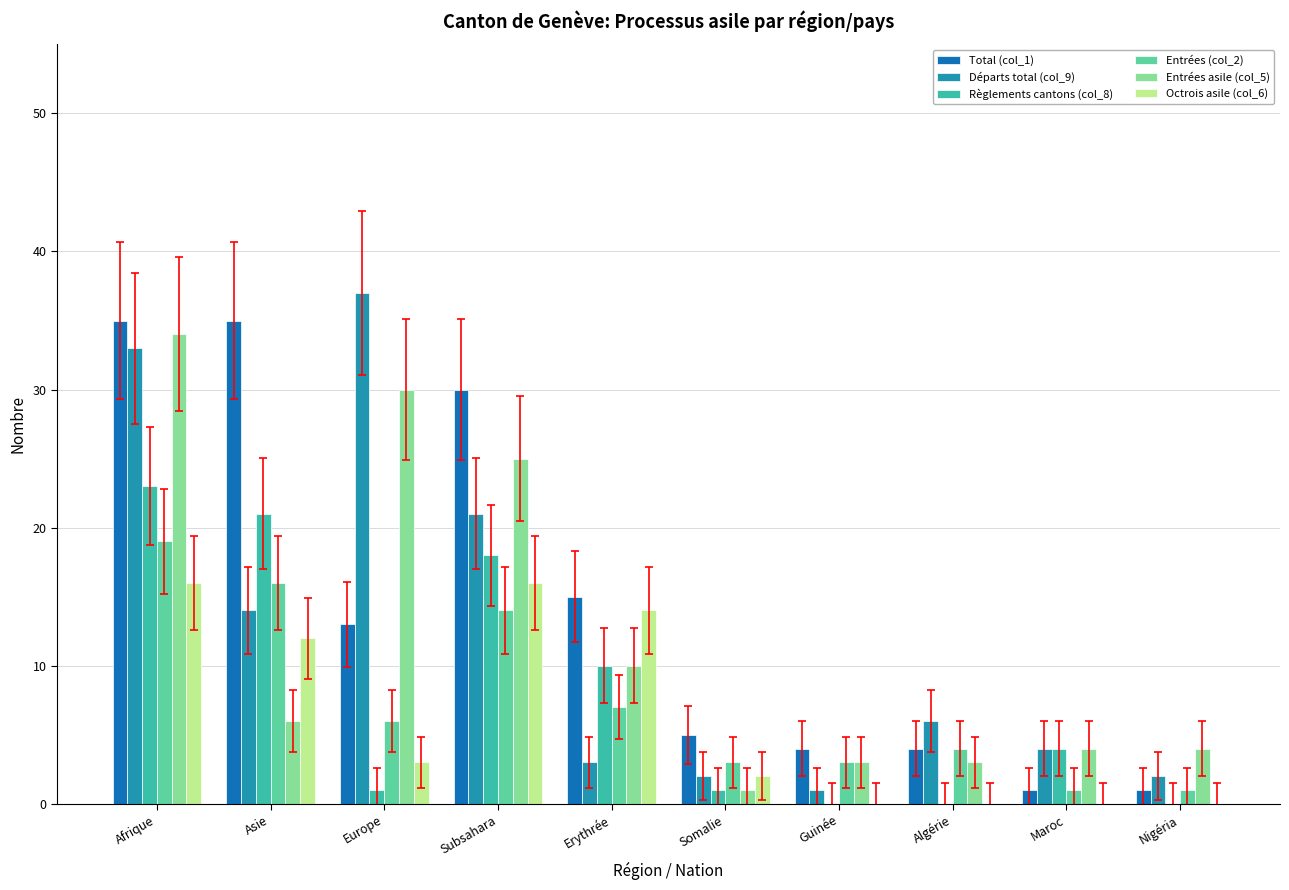

Reading right to left, what are all the values shown in this chart?

Total (col_1): 1	1	4	4	5	15	30	13	35	35
Départs total (col_9): 2	4	6	1	2	3	21	37	14	33
Règlements cantons (col_8): 0	4	0	0	1	10	18	1	21	23
Entrées (col_2): 1	1	4	3	3	7	14	6	16	19
Entrées asile (col_5): 4	4	3	3	1	10	25	30	6	34
Octrois asile (col_6): 0	0	0	0	2	14	16	3	12	16